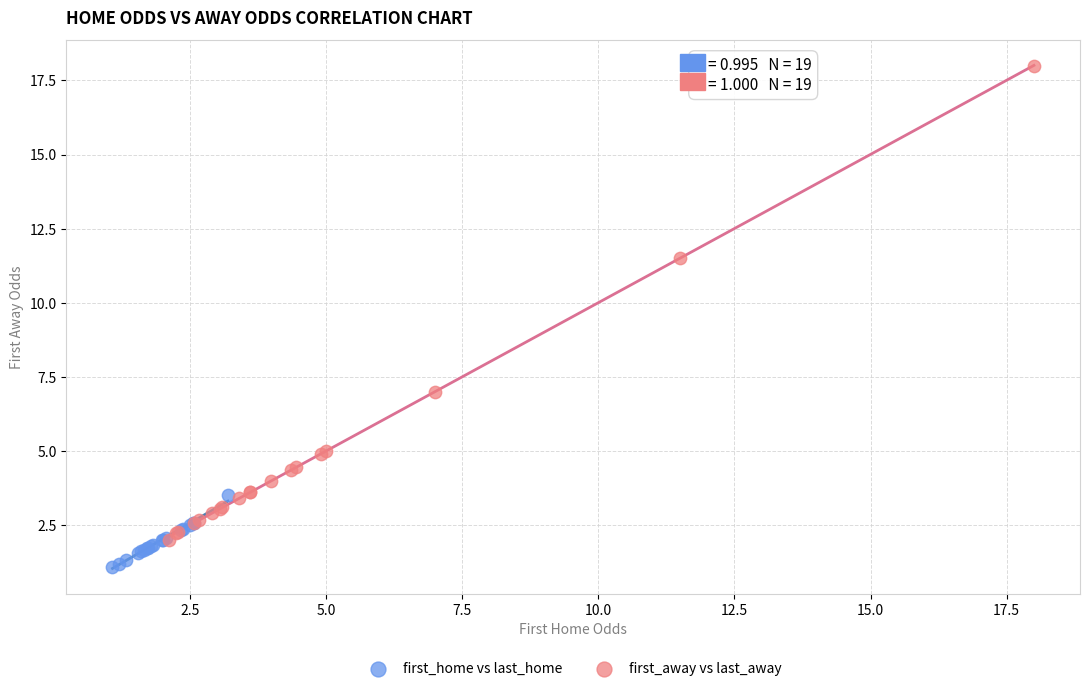

Which series has the widest spread of Y values?

first_away vs last_away